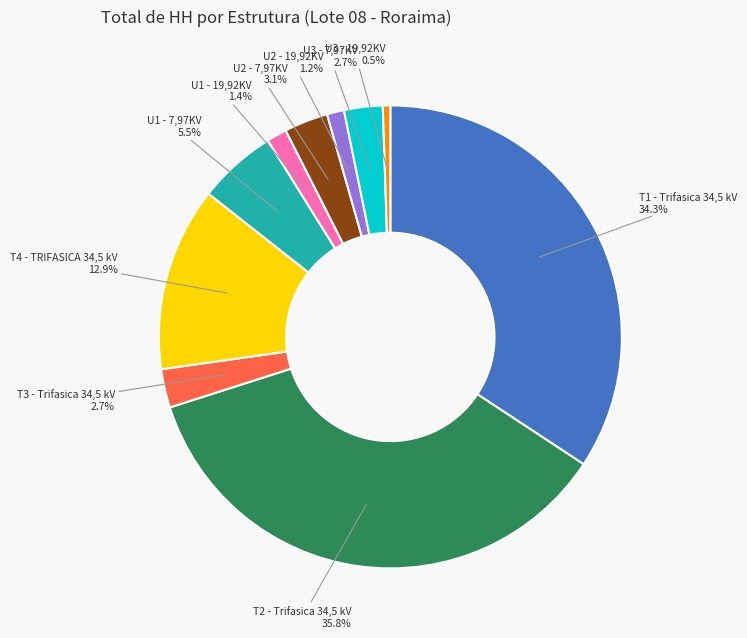

How many slices are in this pie chart?

10